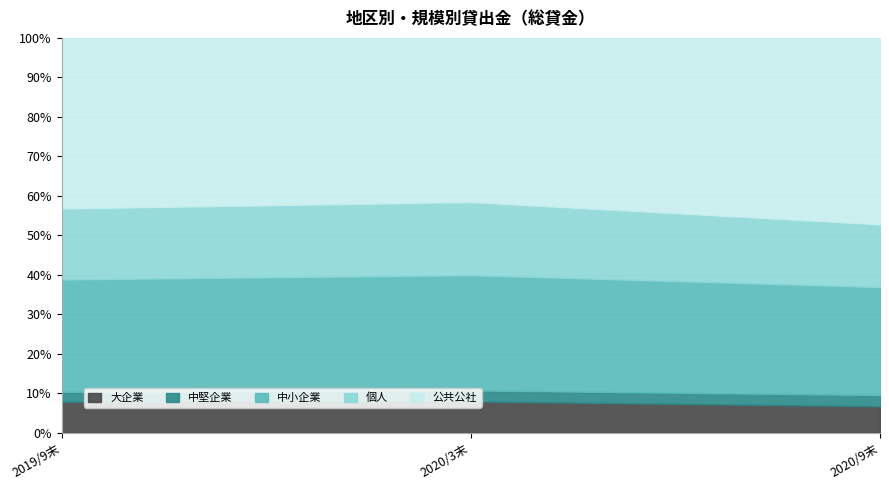

Reading left to right, what are all the values shown in this chart?

大企業: 1672	1637	1585
中堅企業: 529	570	666
中小企業: 6033	5996	6434
個人: 3811	3796	3734
公共公社: 9154	8534	11101